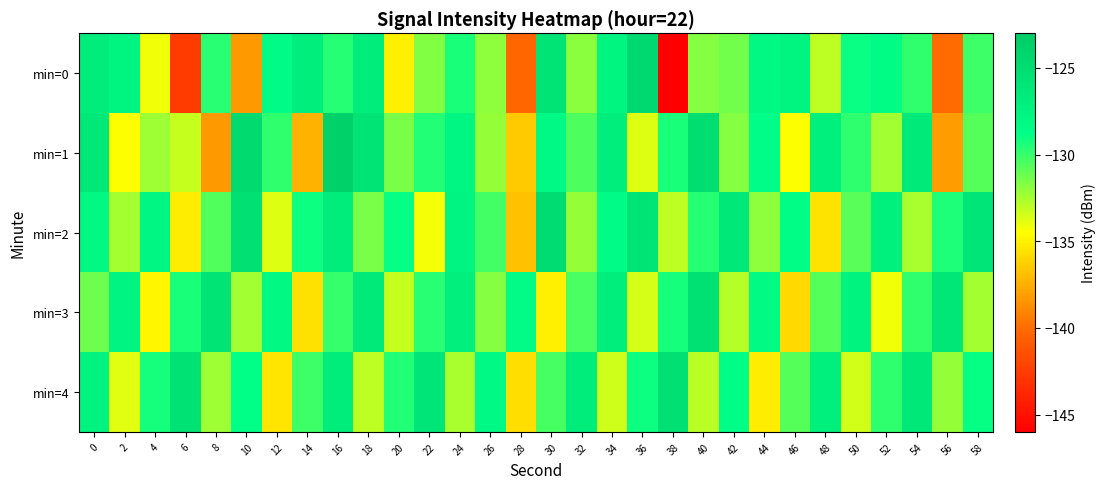

At which category is the sum across all series the highest?

16